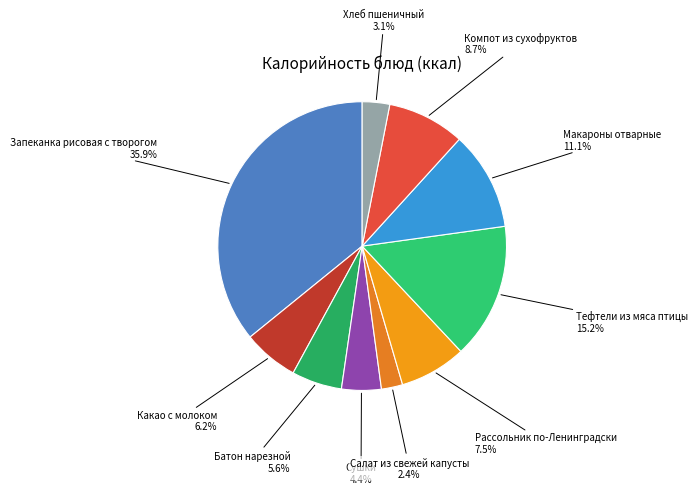

What percentage is NOT represented by Макароны отварные?

88.9%